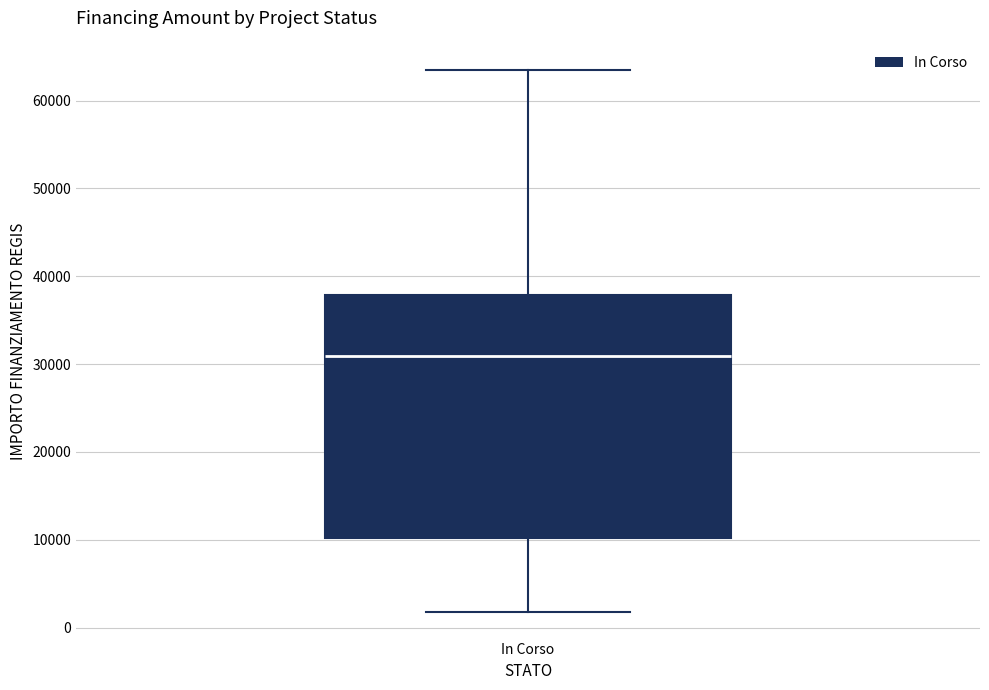

Transcribe this box plot: give where the median line is, the range the box spans, and where the two whiskers end, as read against the y-axis. The values are not printed on the chart, so give them approximately, as read against the axis.

median 31000, box 10000 to 38000, whiskers 2000 to 63000